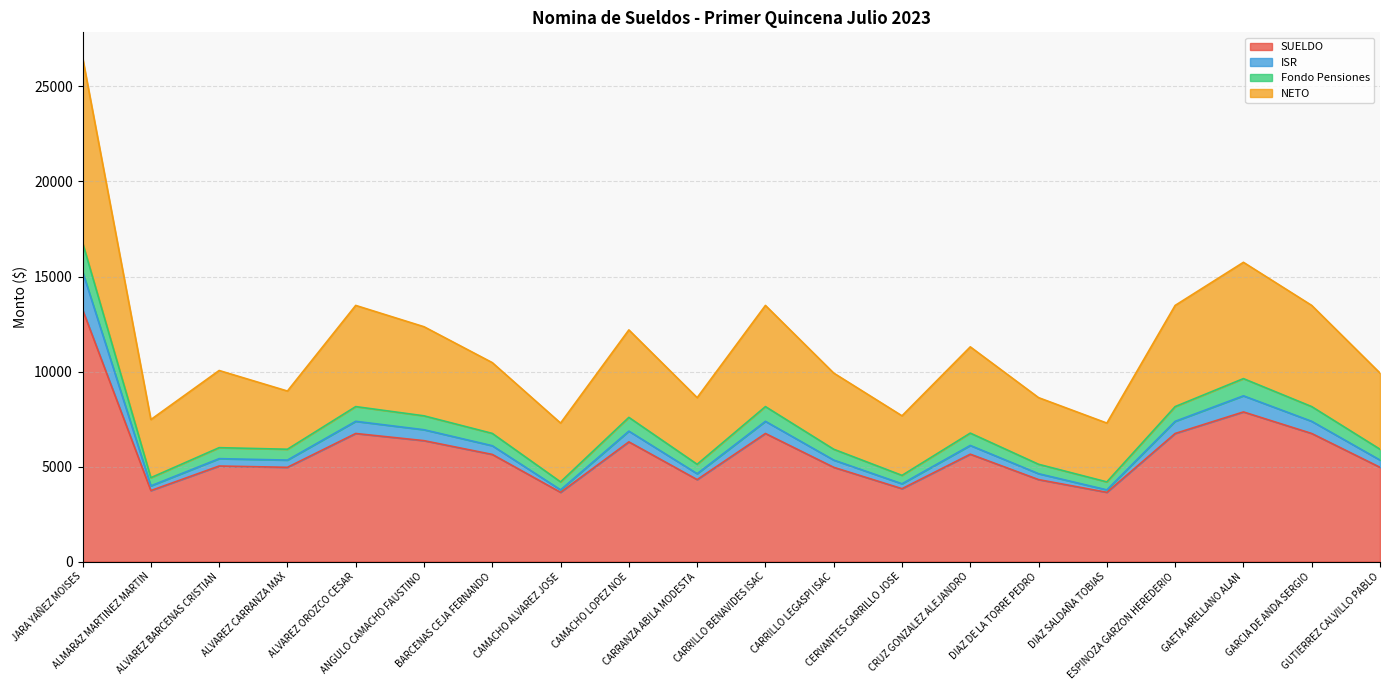

What is the minimum value for SUELDO?

3643.6